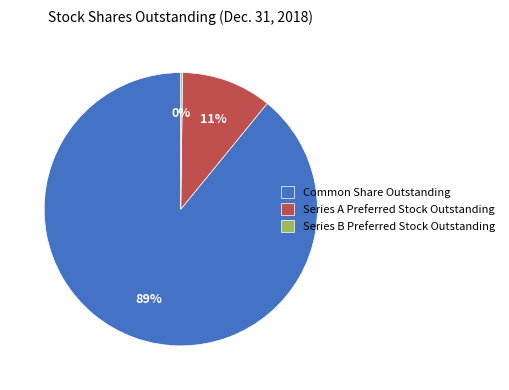

True or false: Common Share Outstanding accounts for 89% of the total.

True